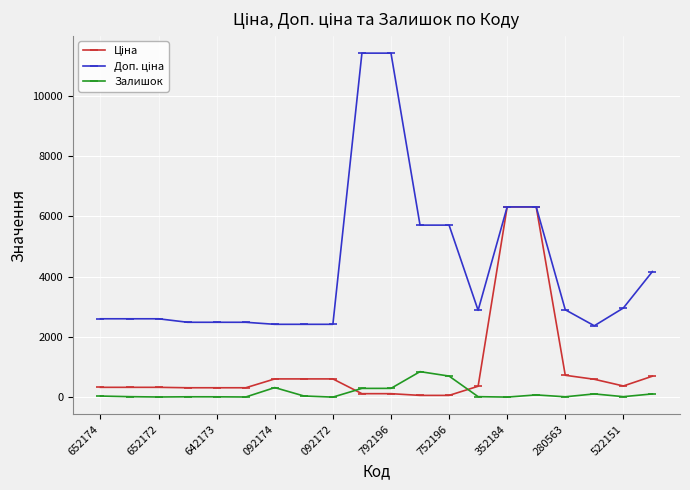

What is the greatest value displayed?

11410.0